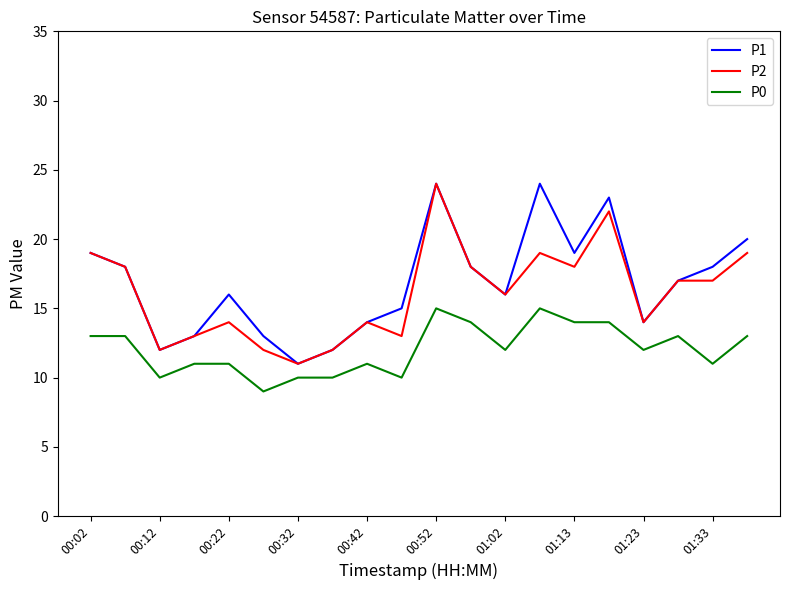

What are all the series names shown in the legend?

P1, P2, P0